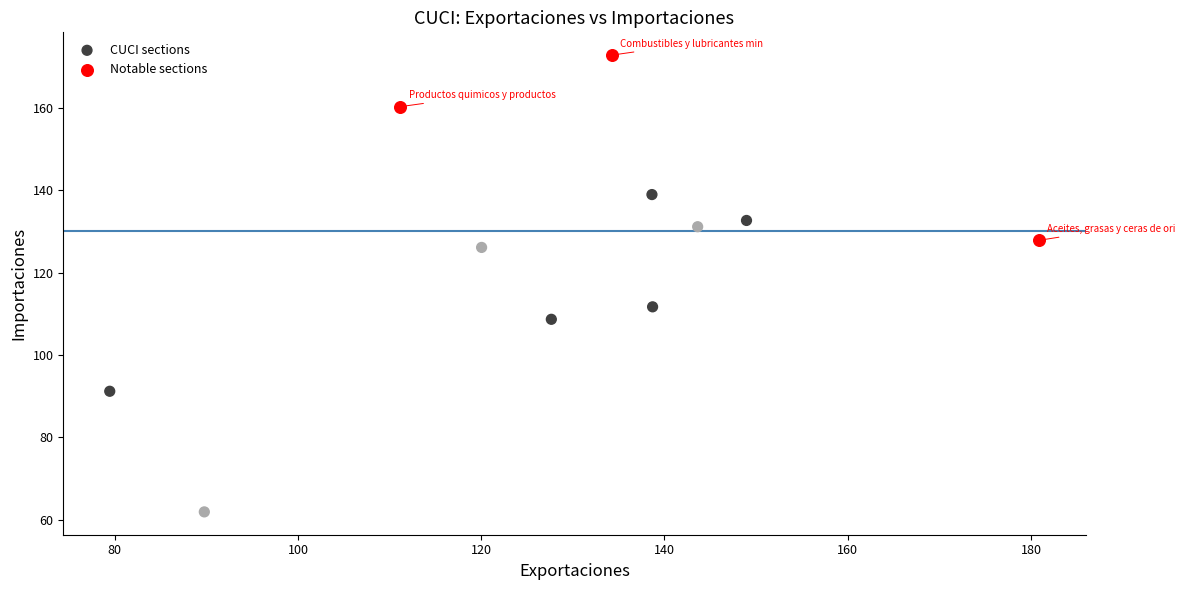

Which series has the largest Y range (max minus min)?

CUCI sections